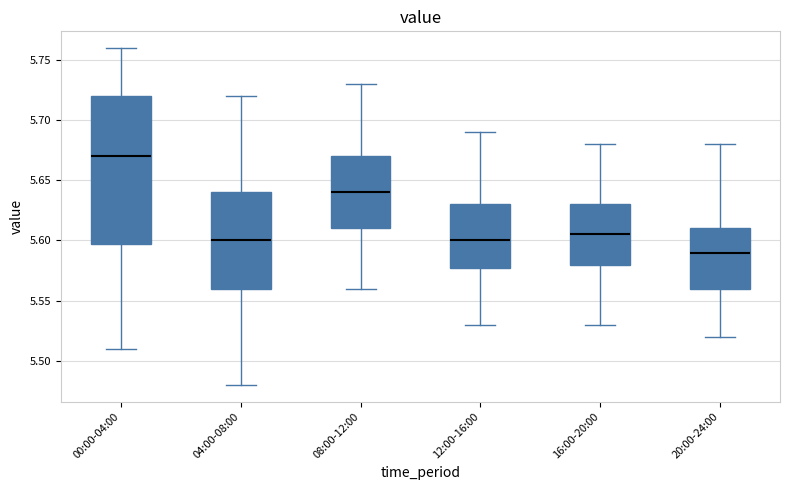

Where does the lower whisker of the box for 16:00-20:00 end on the y-axis? The values are not printed on the chart, so give them approximately, as read against the axis.

5.530